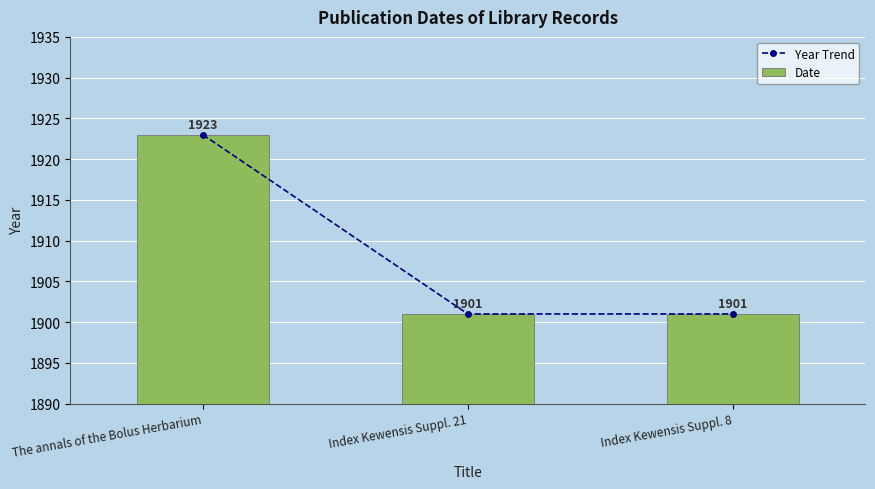

Which series has the largest range (max minus min)?

Year Trend